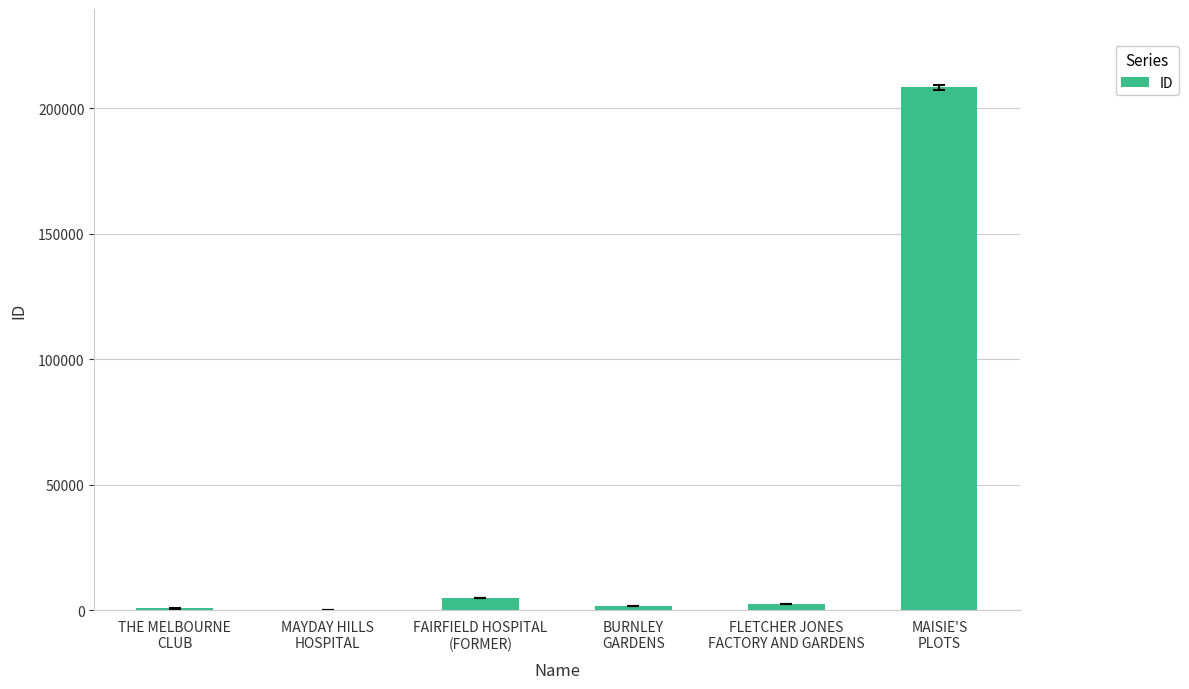

What is the sum of all values?

218370